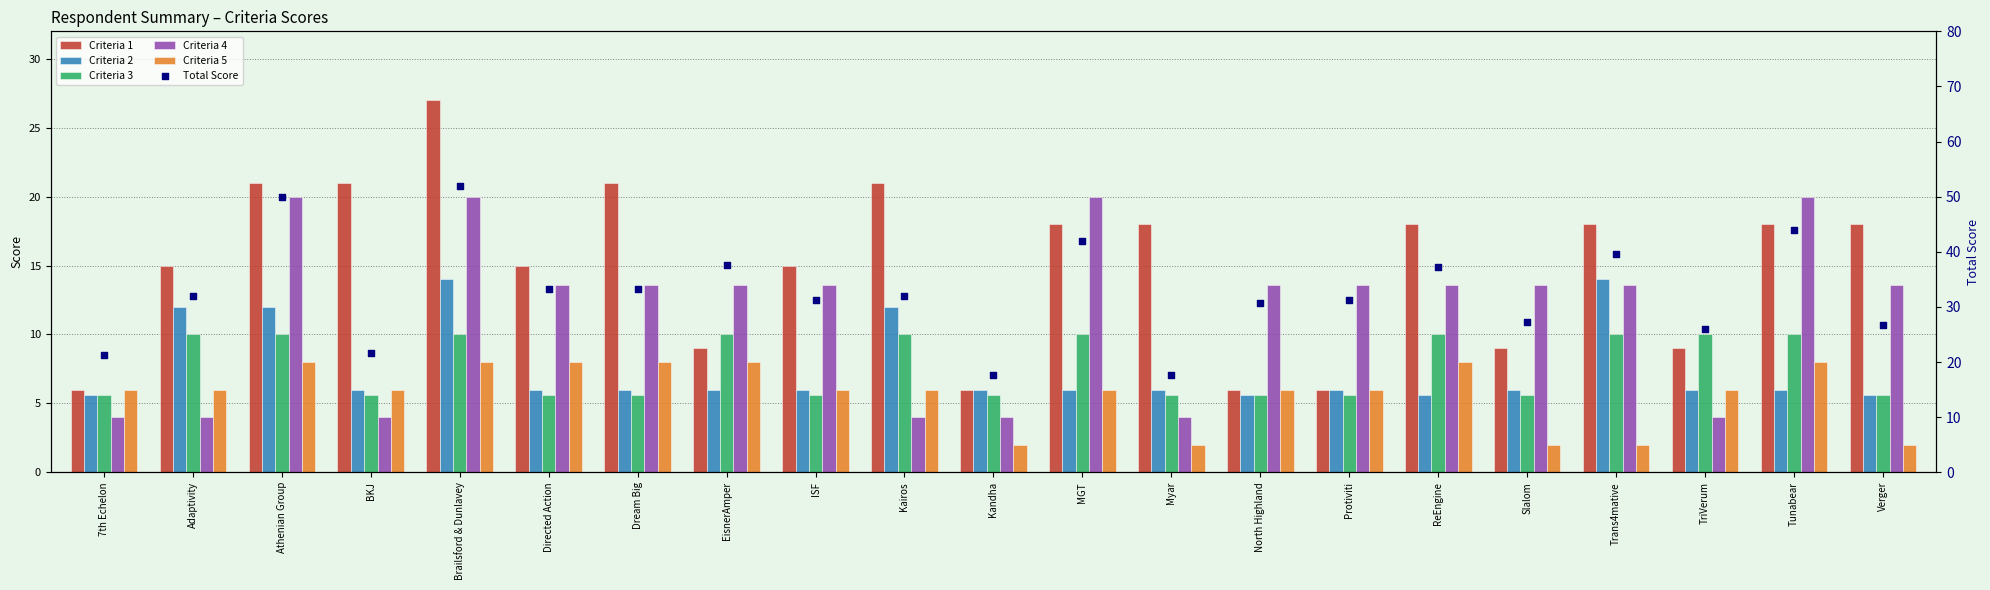

Which series reaches the maximum Y coordinate?

Total Score